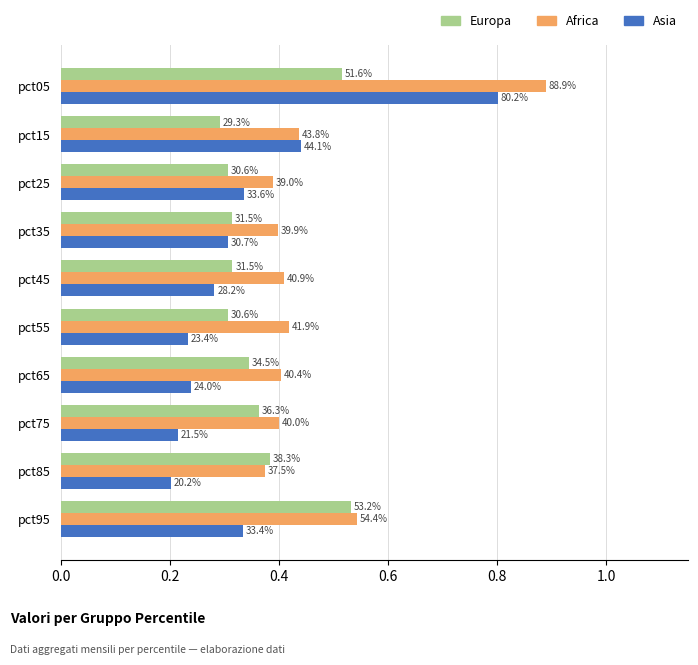

At how many categories does at least one series exceed 0?

10